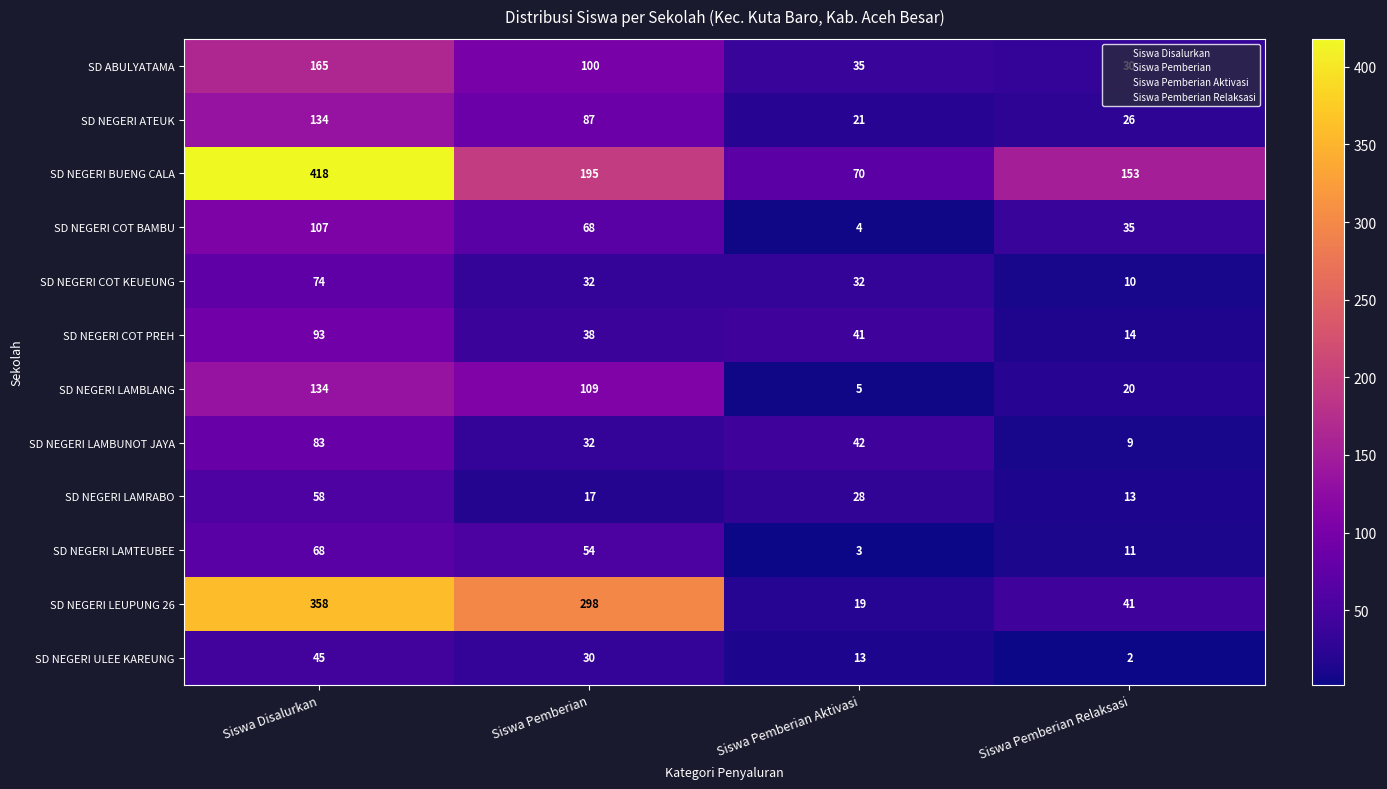

What value does the SD NEGERI COT PREH series have at Siswa Disalurkan, to the nearest 5?

95